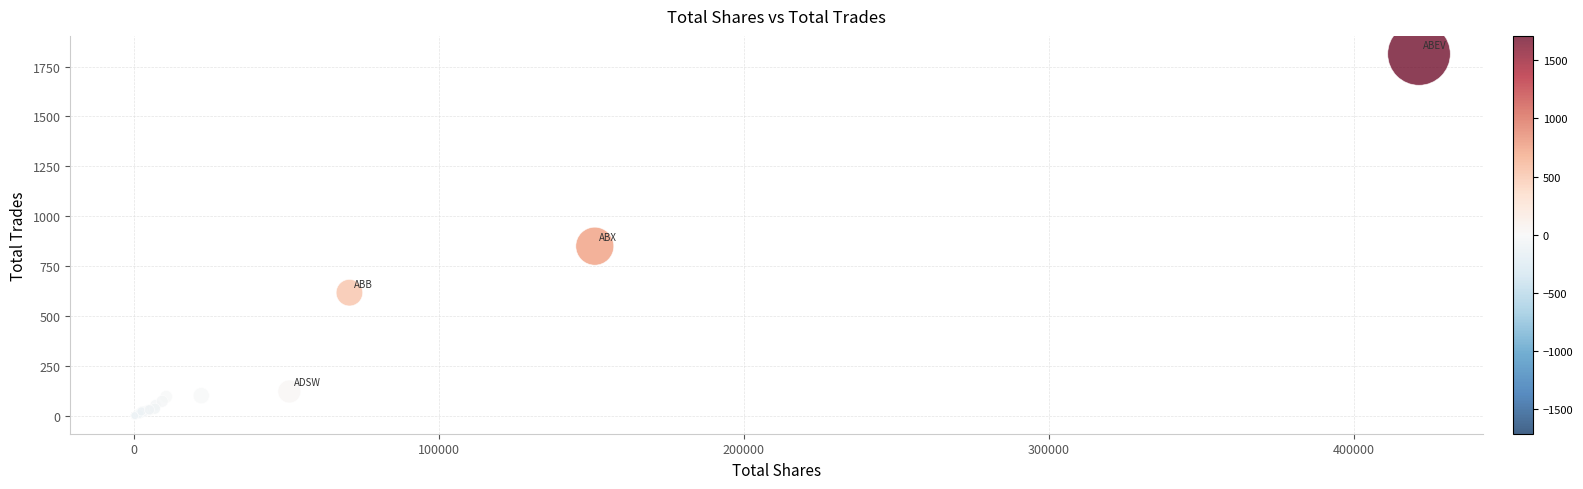

What Y value in the scatter plot is closest to 907?

850